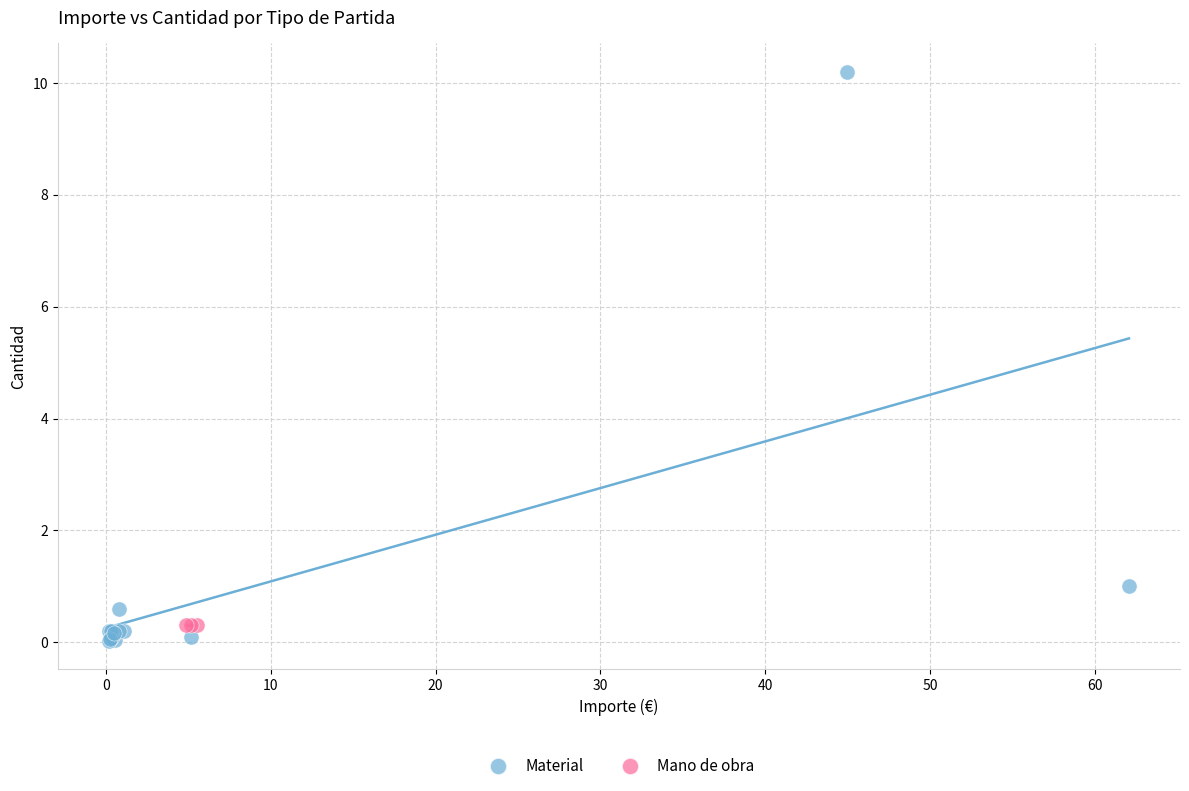

Which series contains the highest Y value?

Material